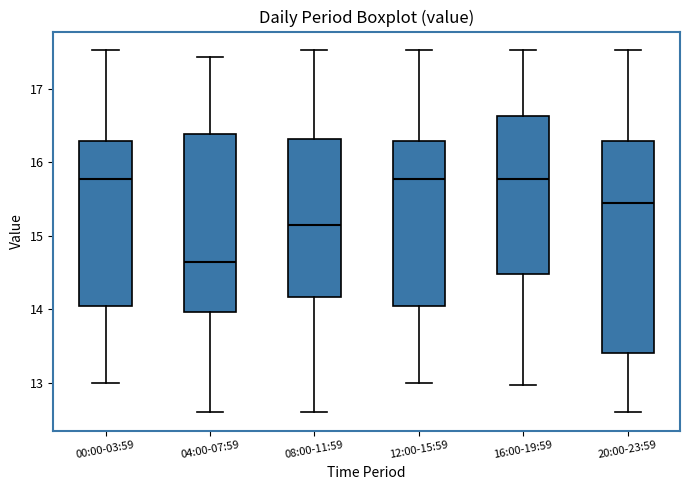

Where does the median line of the box for 12:00-15:59 sit on the y-axis? The values are not printed on the chart, so give them approximately, as read against the axis.

15.8